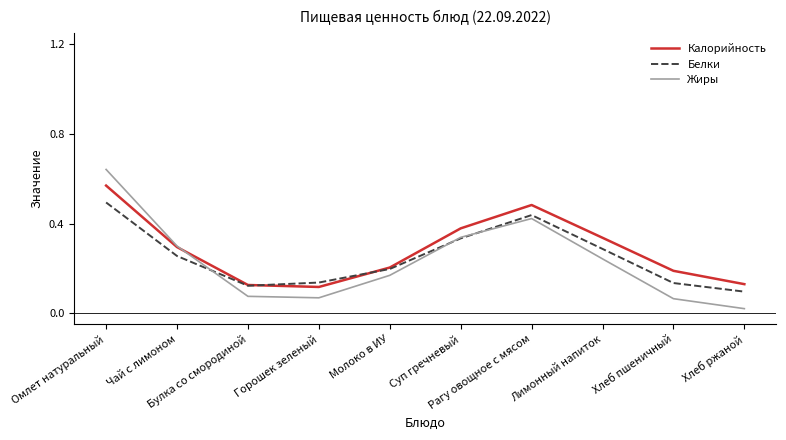

Is this an area chart (filled region under the line)?

No